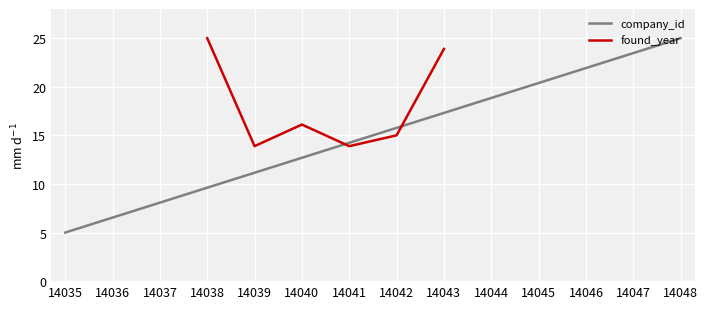

At which category is the sum across all series the highest?

14045